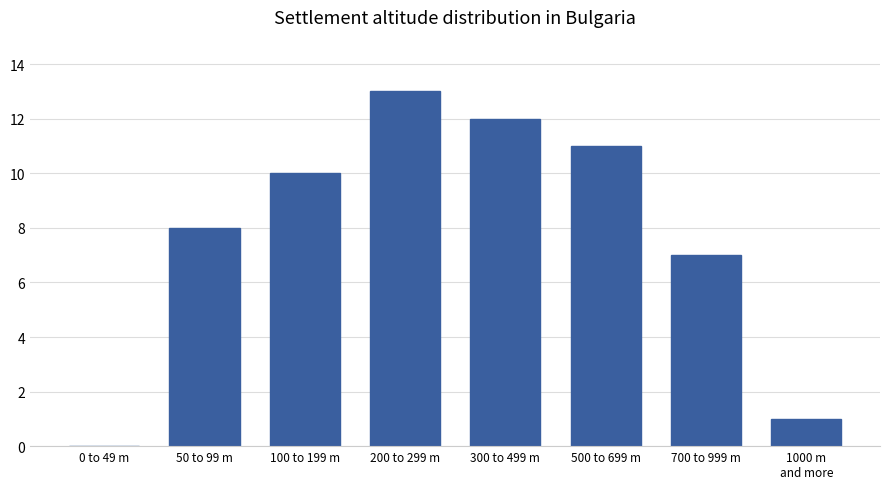

Between 200 to 299 m and 500 to 699 m, which is larger?

200 to 299 m